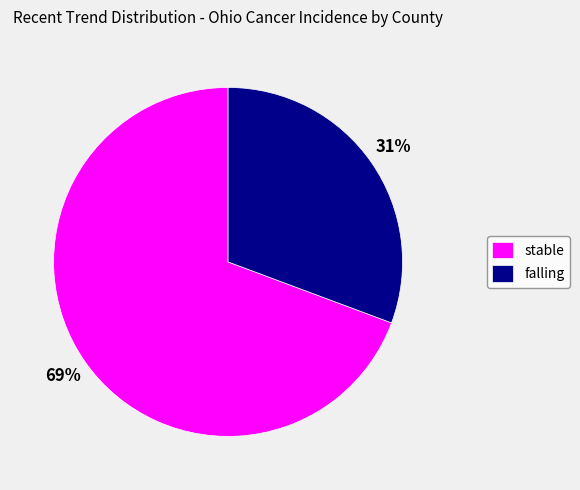

Is stable the majority of the pie?

Yes